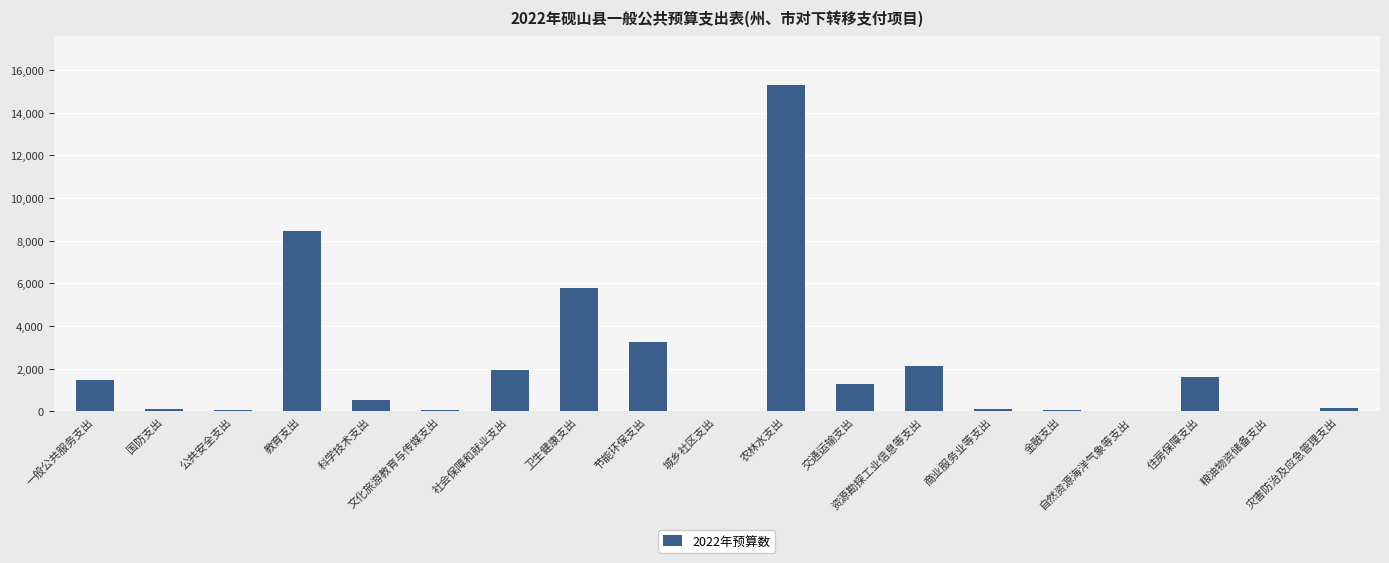

What is the label of the 3rd bar from the right?

住房保障支出